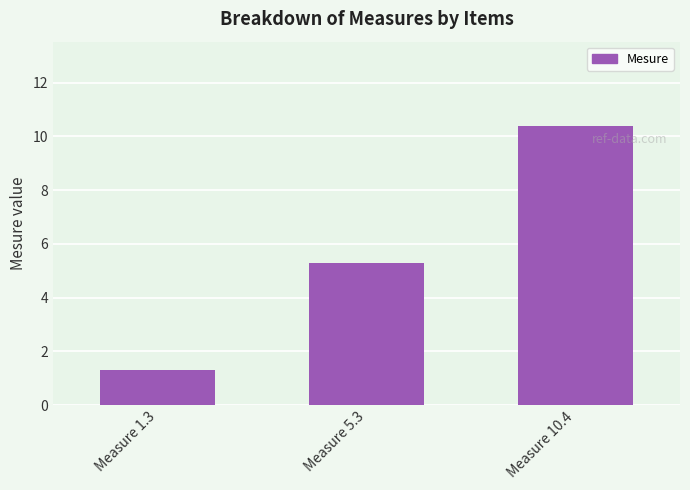

What is the approximate value at Measure 10.4?

10.4